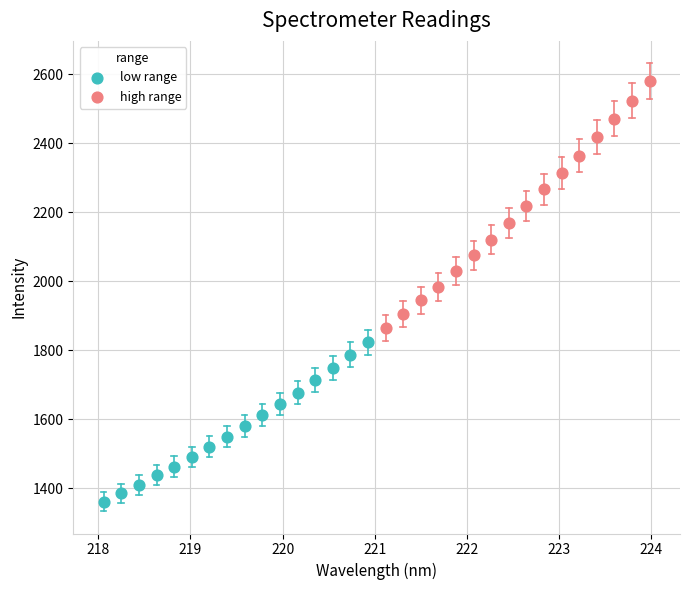

Which series reaches the minimum Y coordinate?

low range